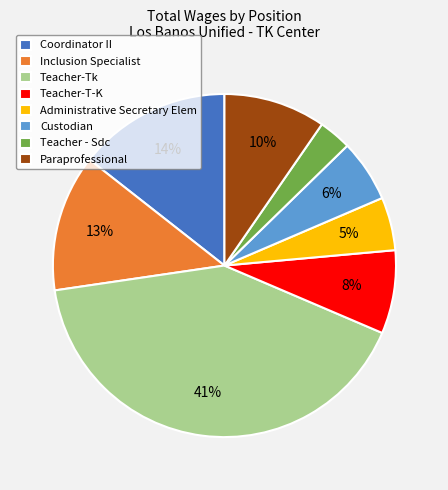

Between Administrative Secretary Elem and Teacher-Tk, which is larger?

Teacher-Tk